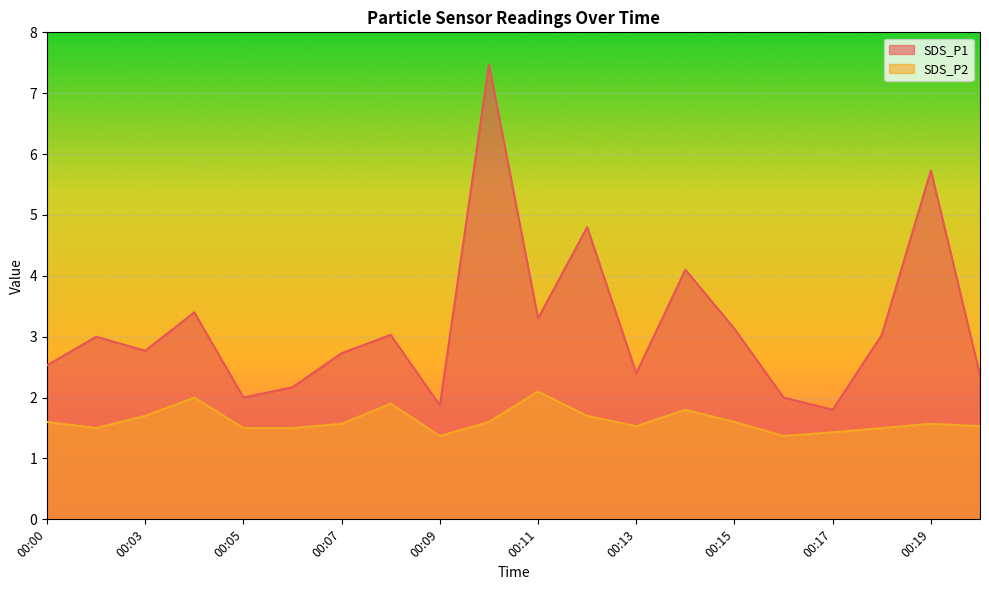

Read the SDS_P2 value at 00:04.

2.0